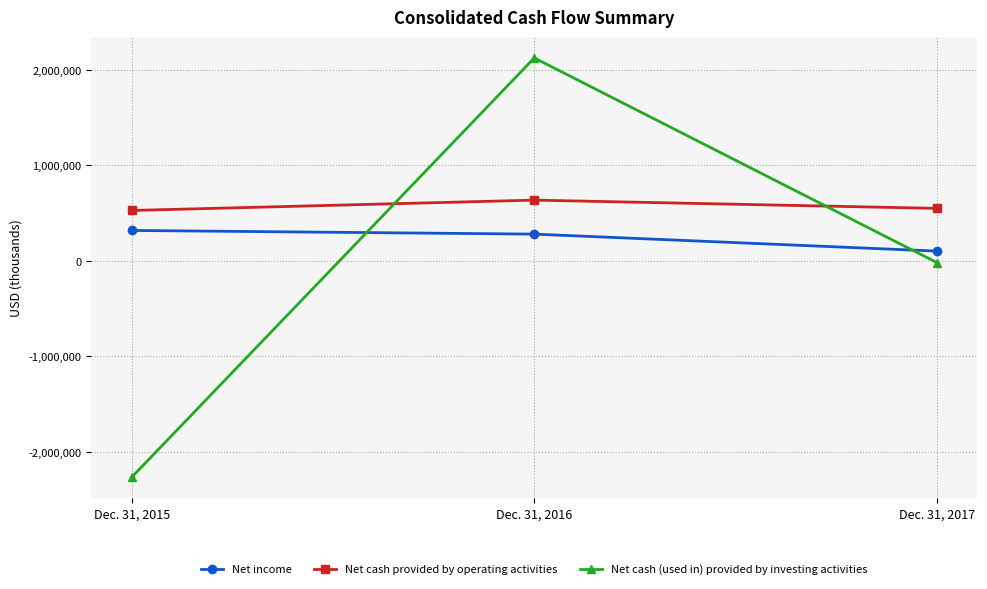

Is it true that Net income equals 73199 at Dec. 31, 2015?

False